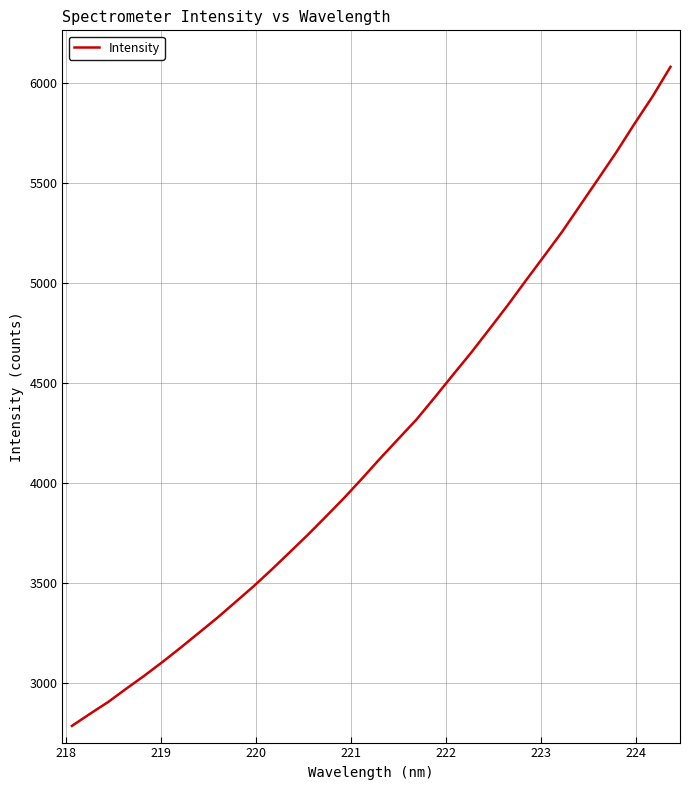

What is the greatest value displayed?

6080.8